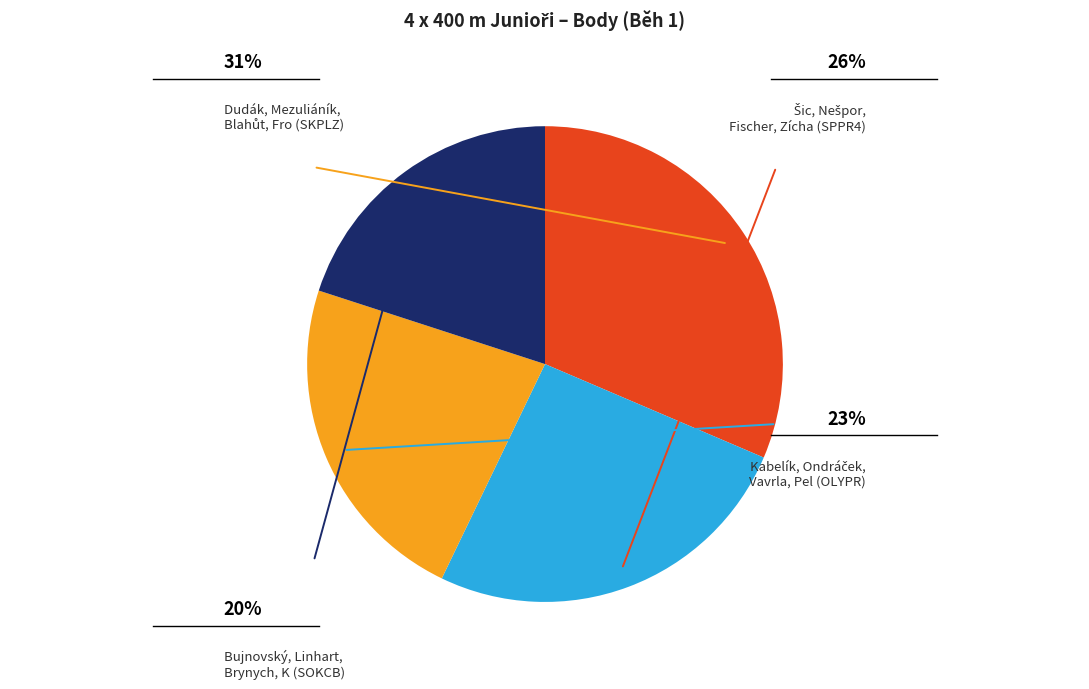

Is there any slice that represents more than half of the pie?

No